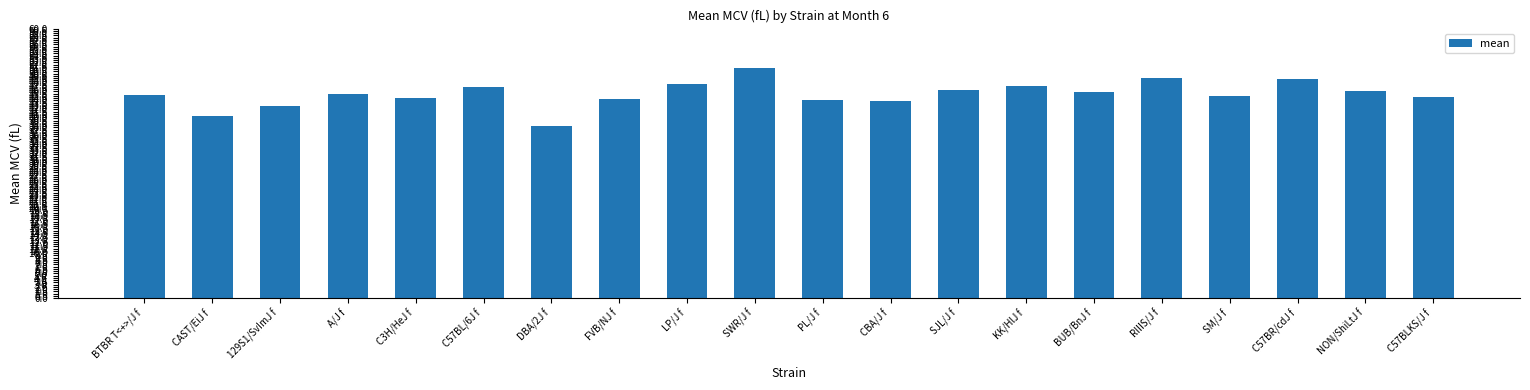

What is the average value?

45.4